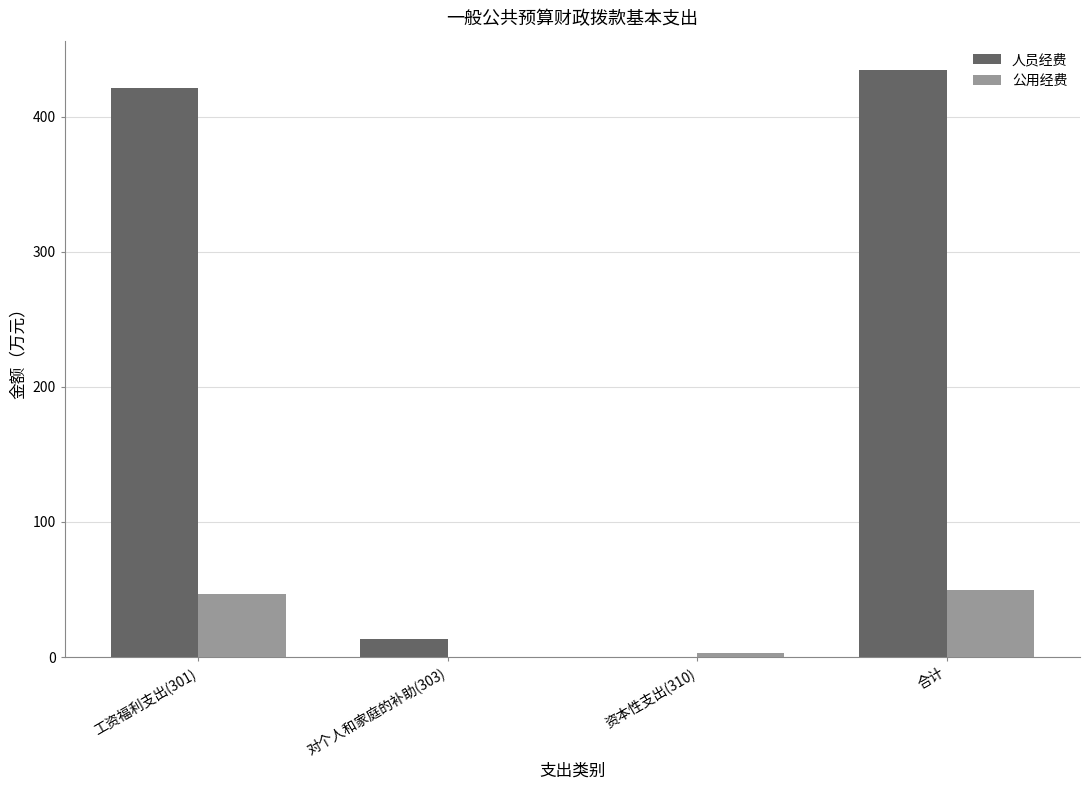

What are all the series names shown in the legend?

人员经费, 公用经费